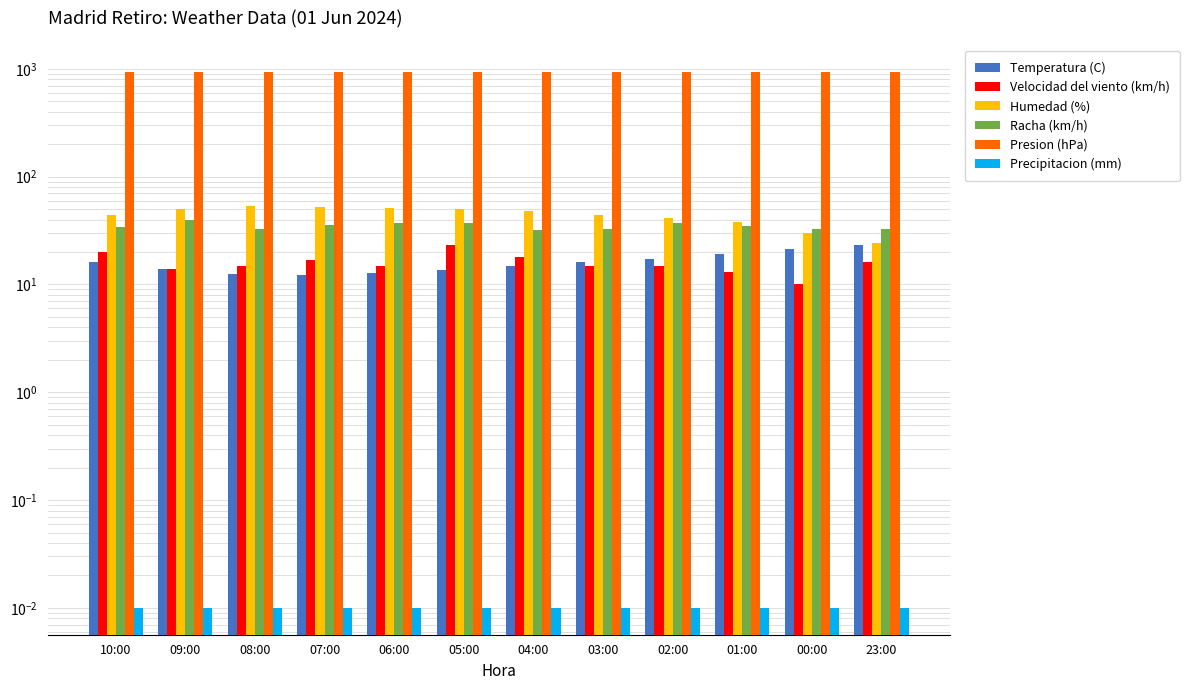

List the series in order of their peak value, highest first.

Presion (hPa), Humedad (%), Racha (km/h), Temperatura (C), Velocidad del viento (km/h), Precipitacion (mm)